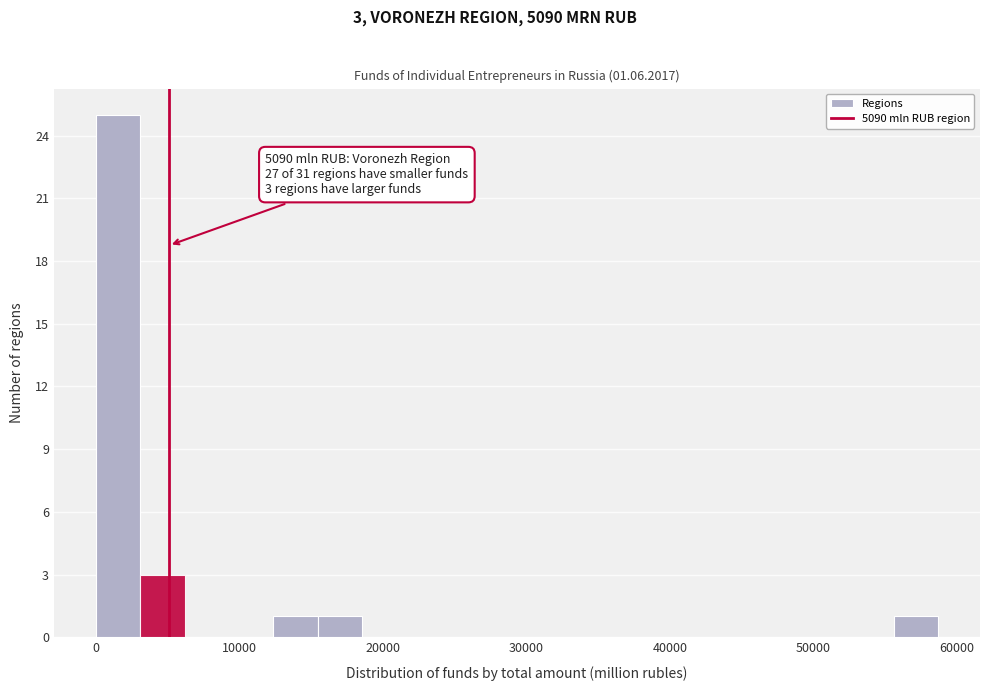

Read against the x-axis, roughly where is the centre of the tallest bar?

2000